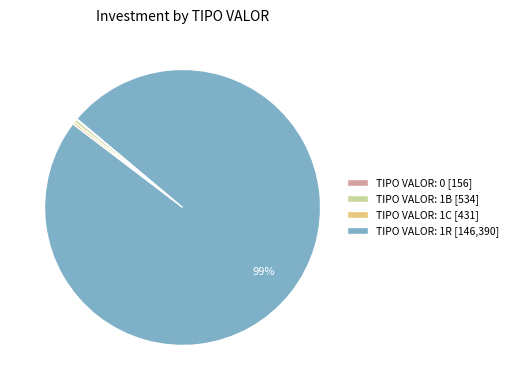

Combined, do TIPO VALOR: 1B [534] and TIPO VALOR: 1C [431] account for over 50%?

No